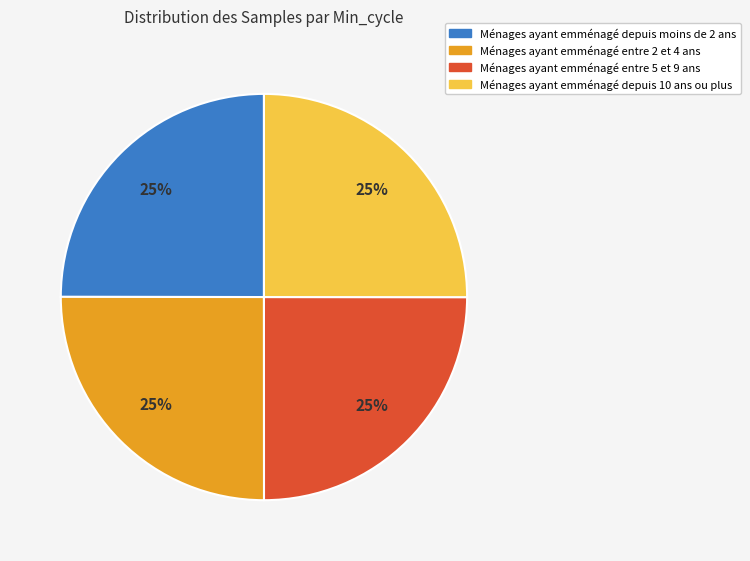

Count the number of slices in the pie.

4